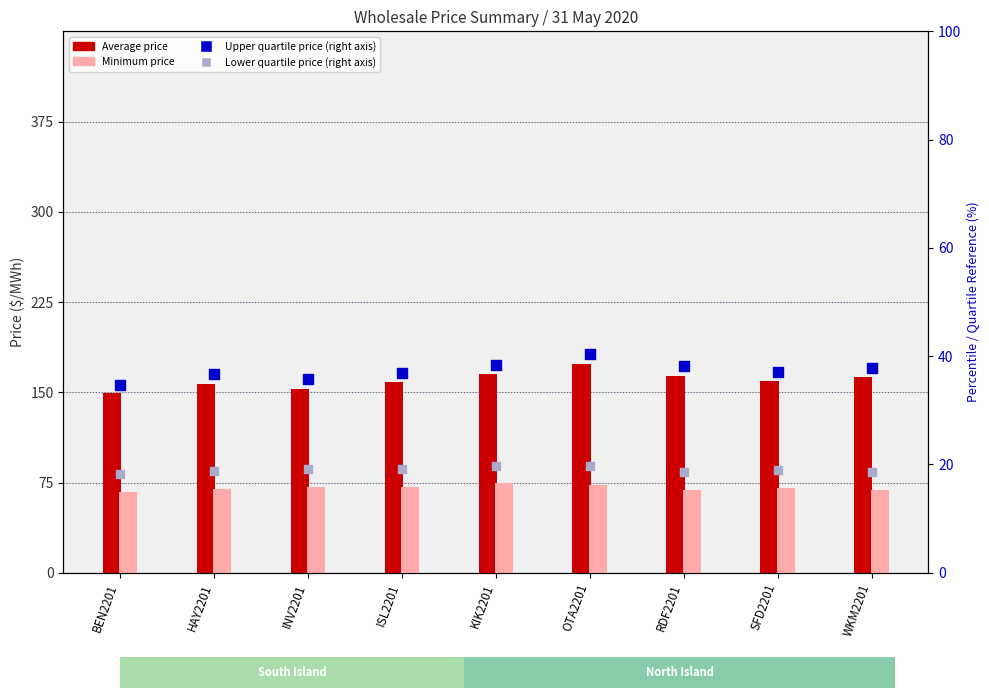

Which series has the largest total across all categories?

Average price ($/MWh)